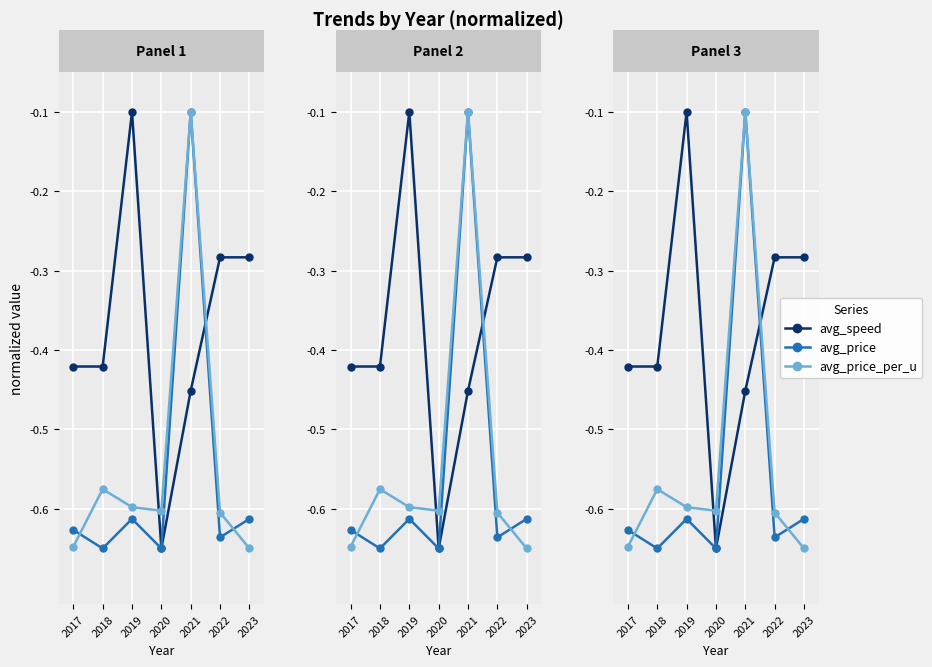

Between which two adjacent categories do avg_speed and avg_price_per_u first intersect?

2019 and 2020